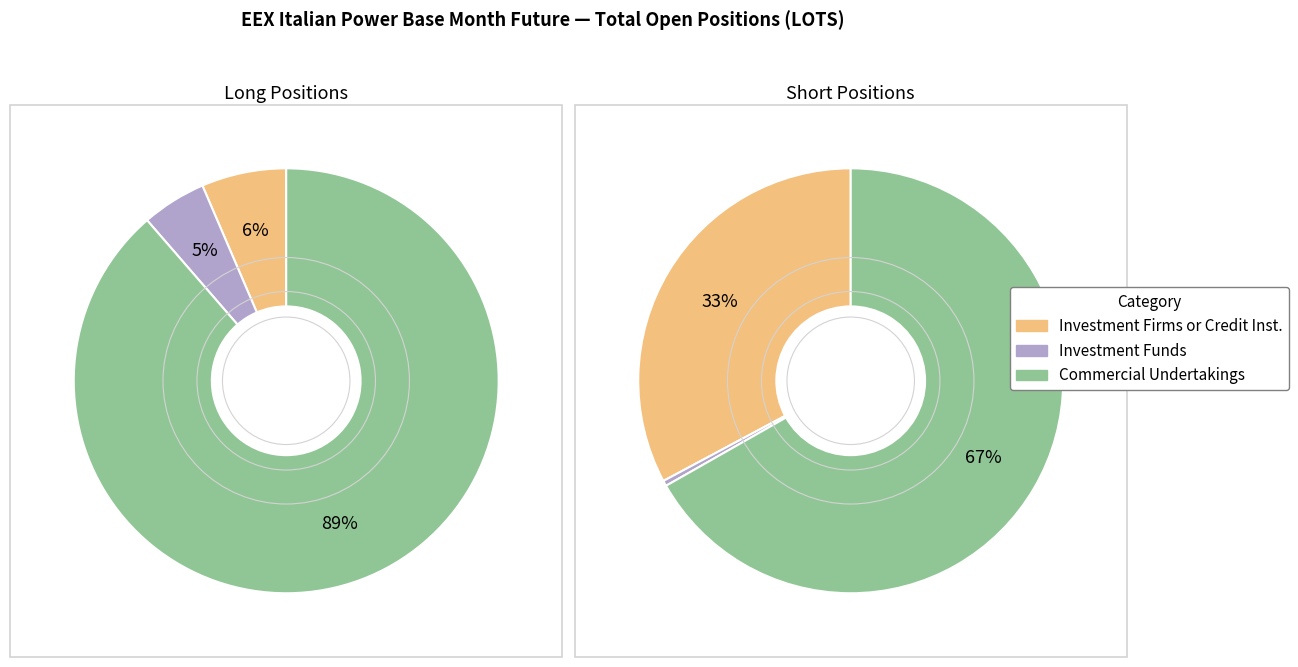

Rank the series at Short from highest to lowest value.

Commercial Undertakings, Investment Firms or credit institutions, Investment Funds